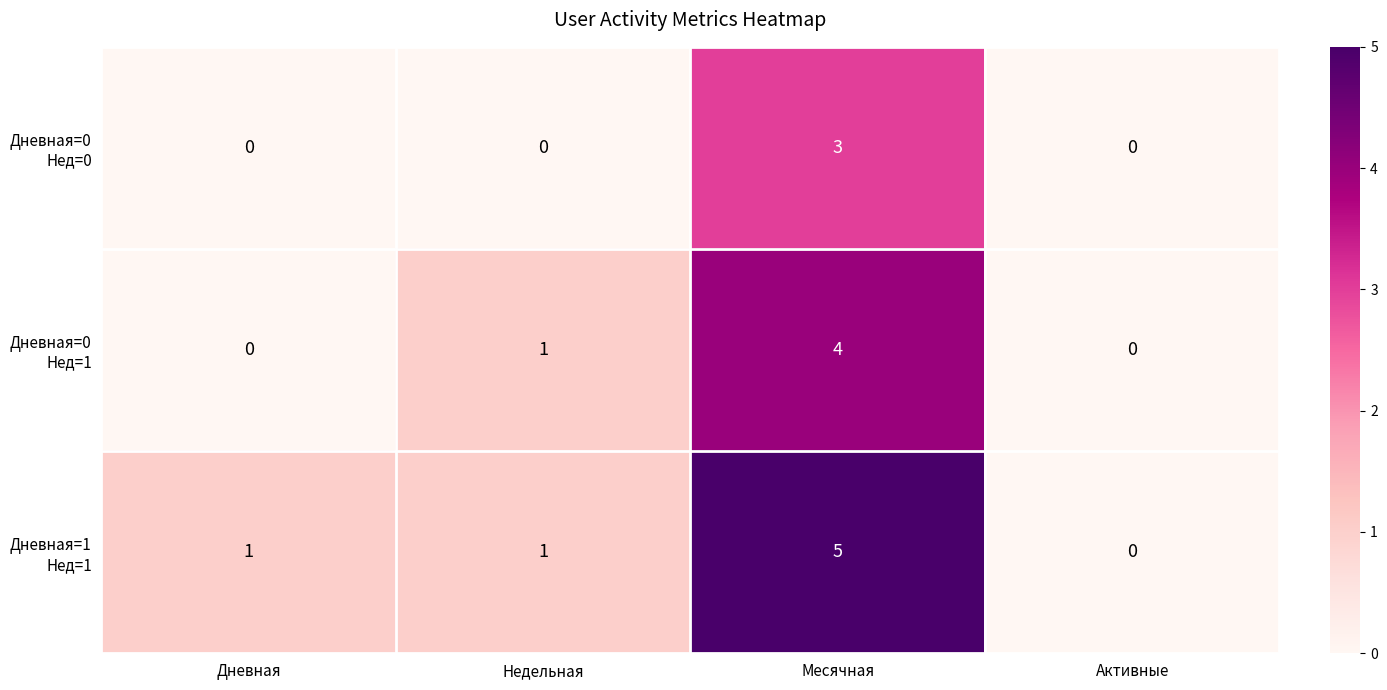

At which category does the chart reach its peak across all series?

Месячная